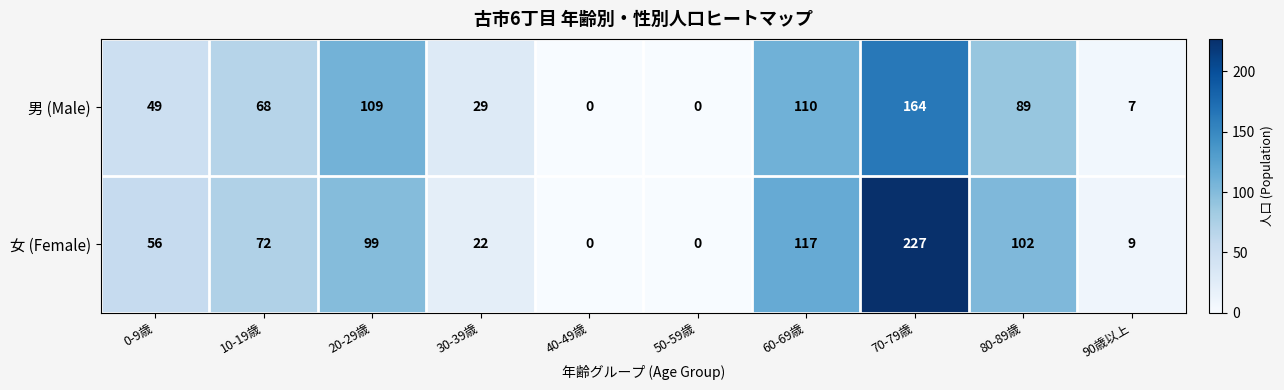

At 70-79歳, list the series in order from smallest to largest.

男 (Male), 女 (Female)